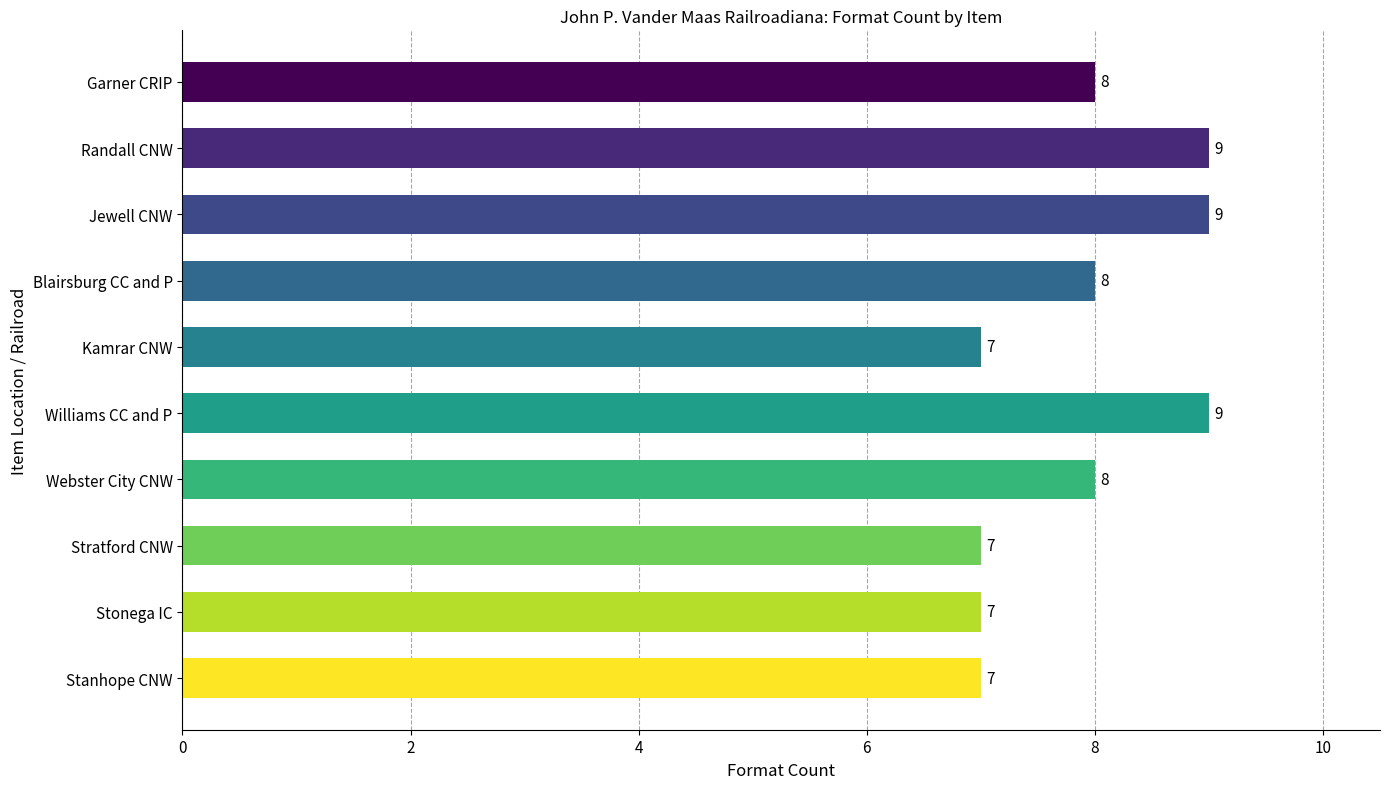

What is the maximum value shown in the chart?

9